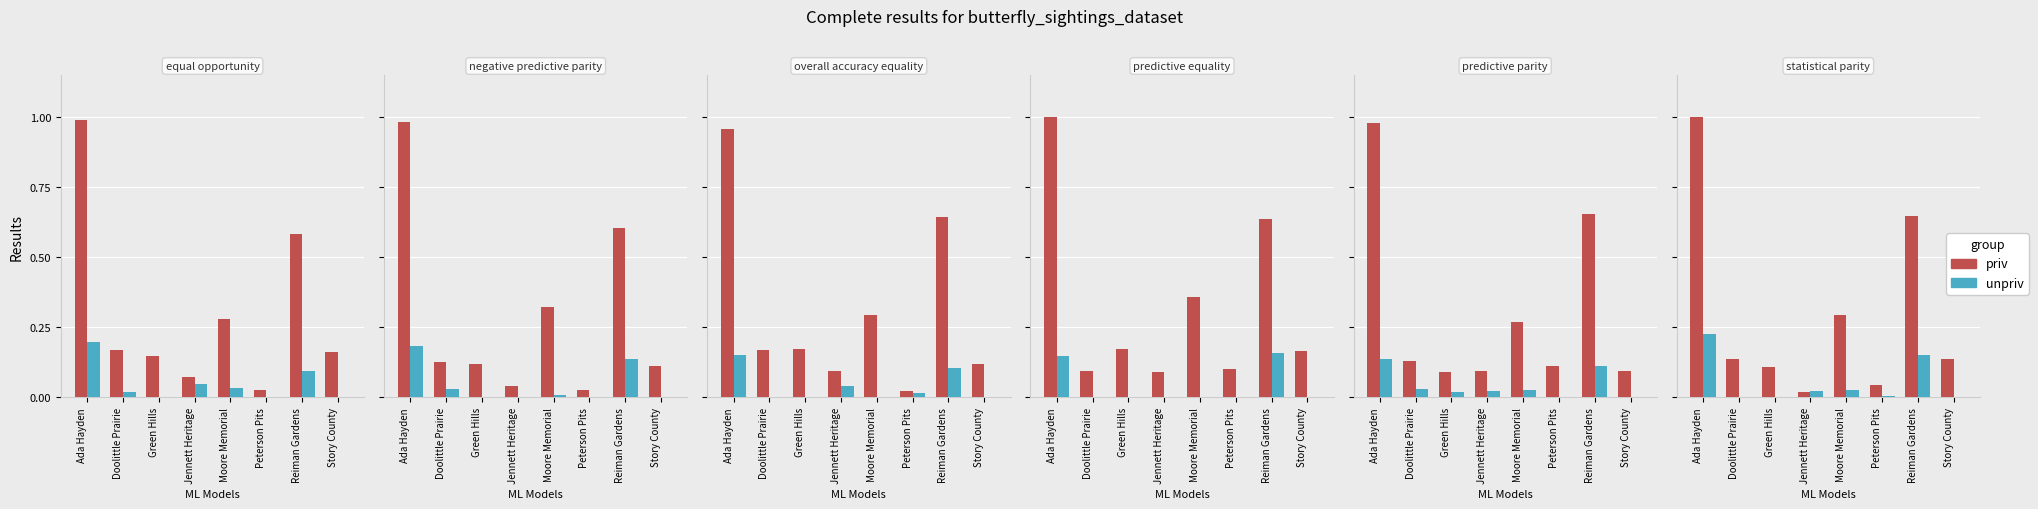

How many bars are there in each group?

2